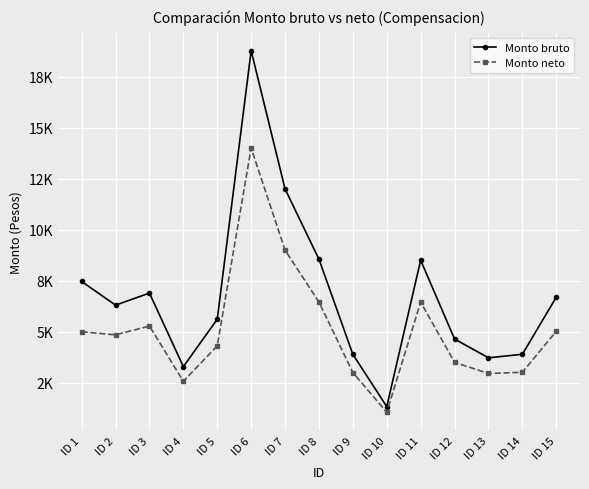

What is the difference between the second highest and second lowest values in the Monto bruto series?

8702.3